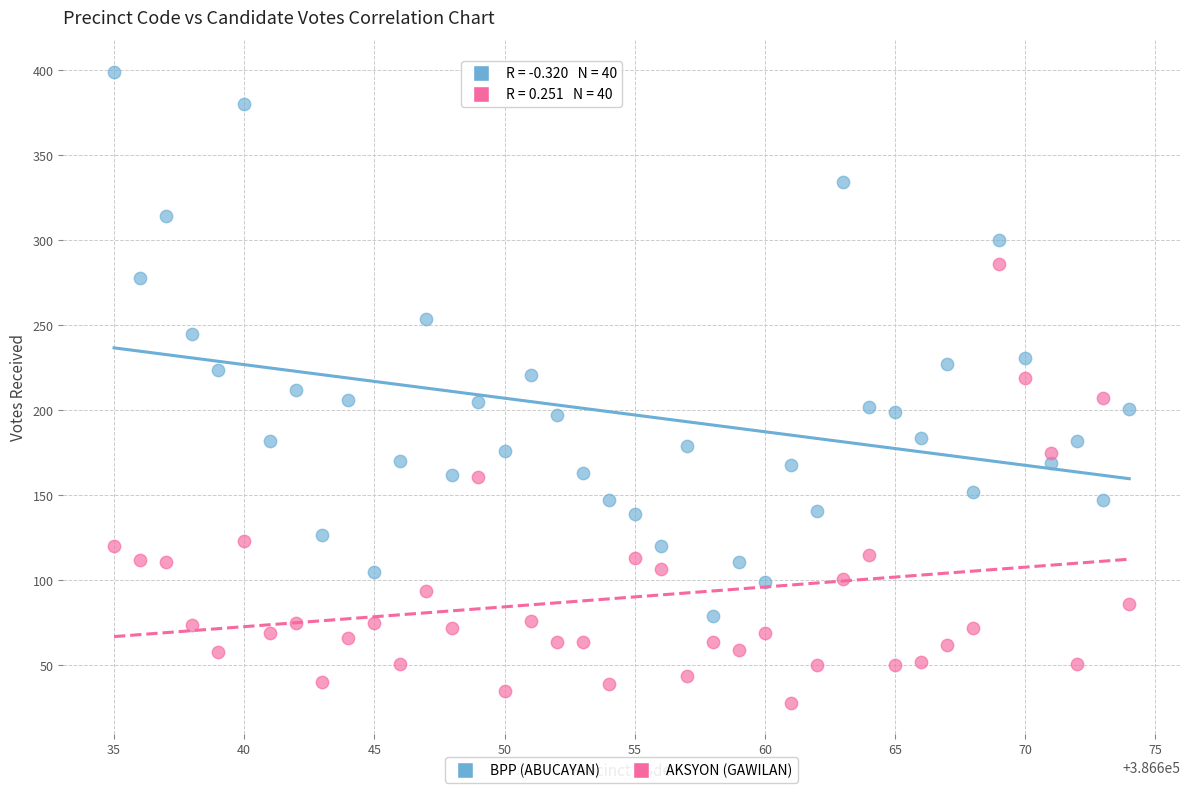

Across all data points, what is the range of X values (max minus min)?

39